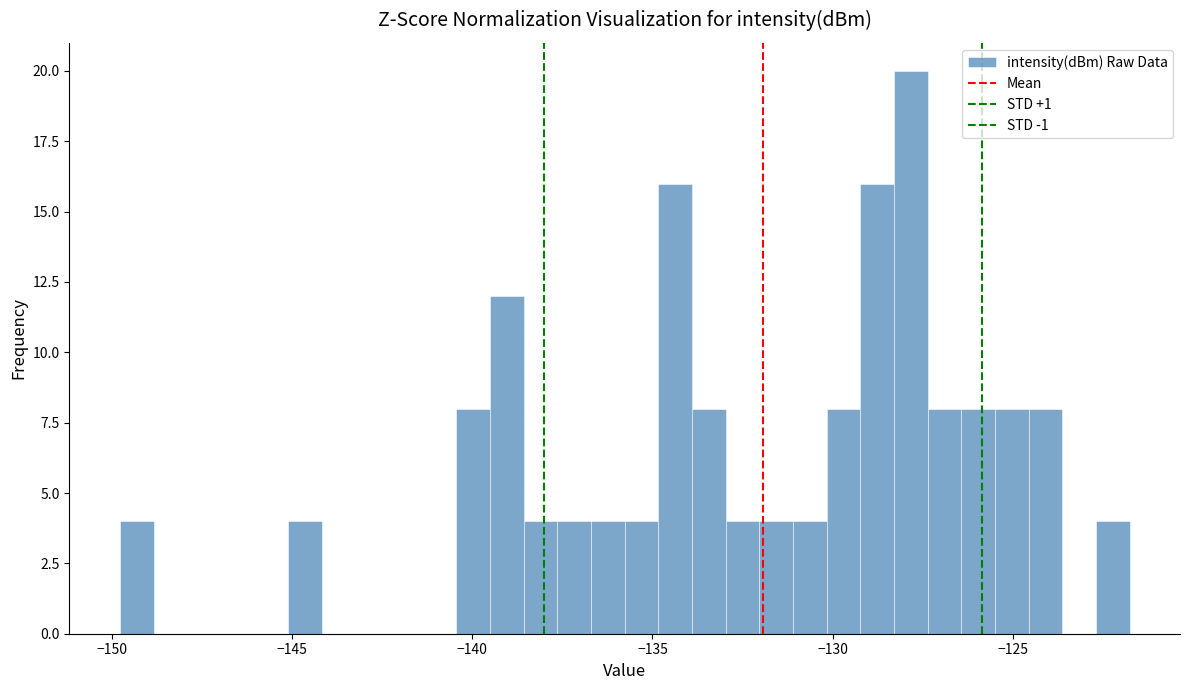

Around what value on the x-axis is the tallest bar? Give the approximate position of its centre, as read against the axis.

-128.0